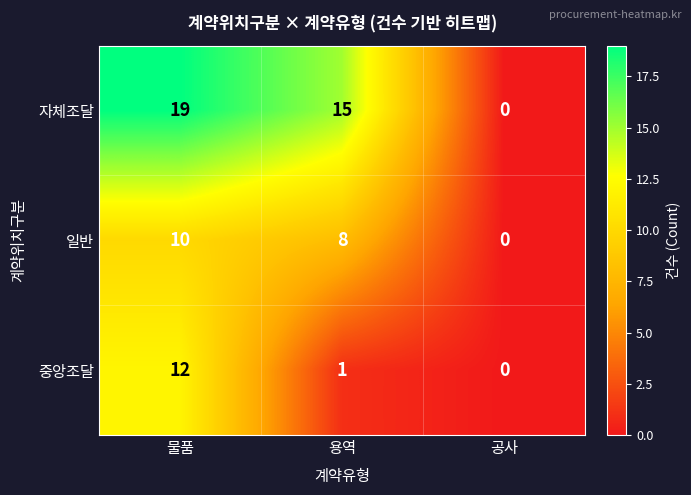

At which label does 자체조달 first exceed 15?

물품